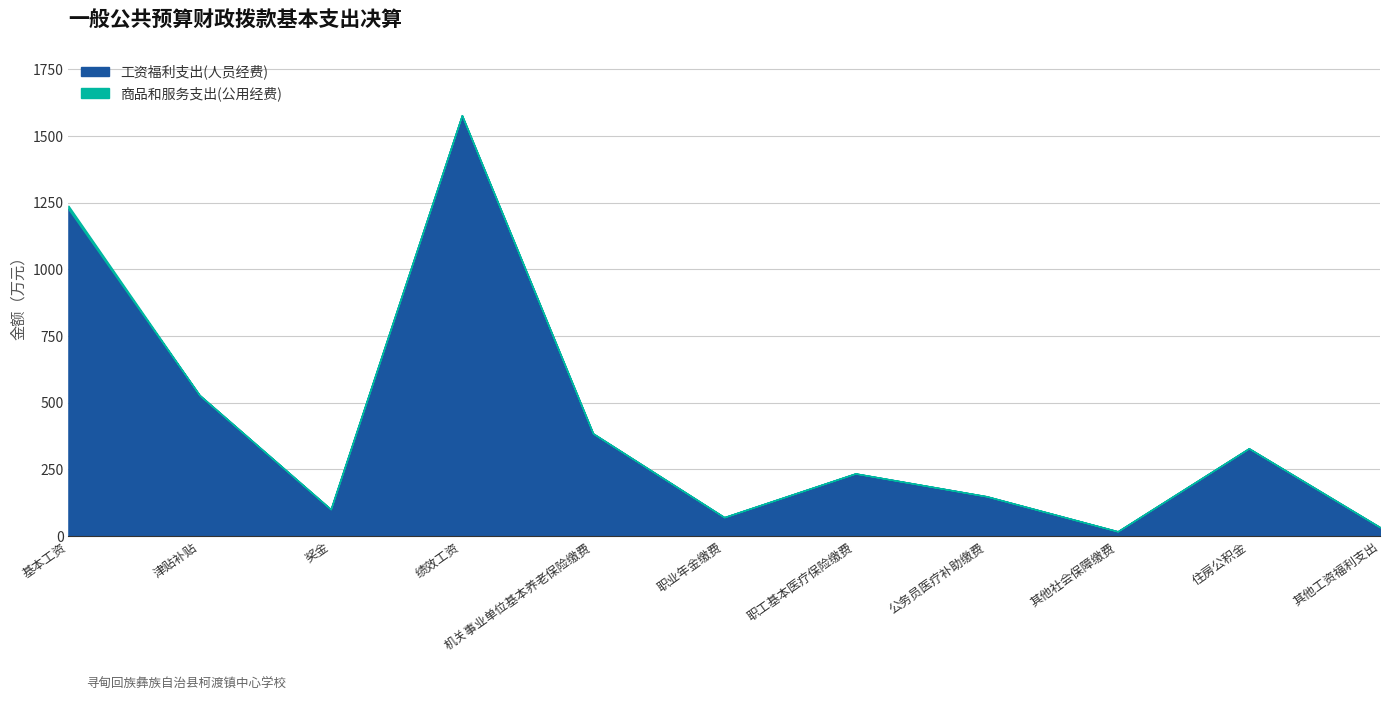

What is the value of the 6th point from the left?

71.1